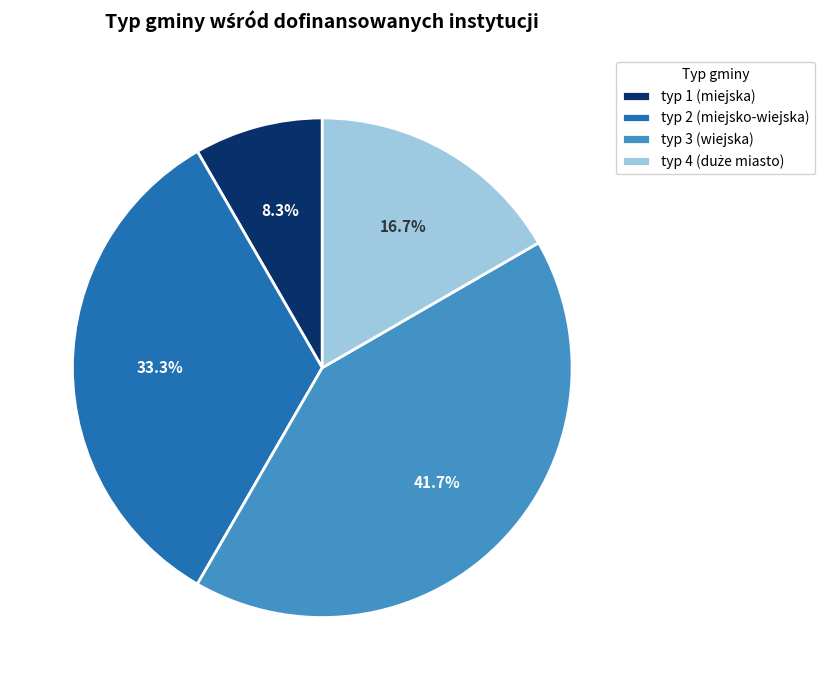

How much of the chart is everything except typ 3 (wiejska)?

58.3%